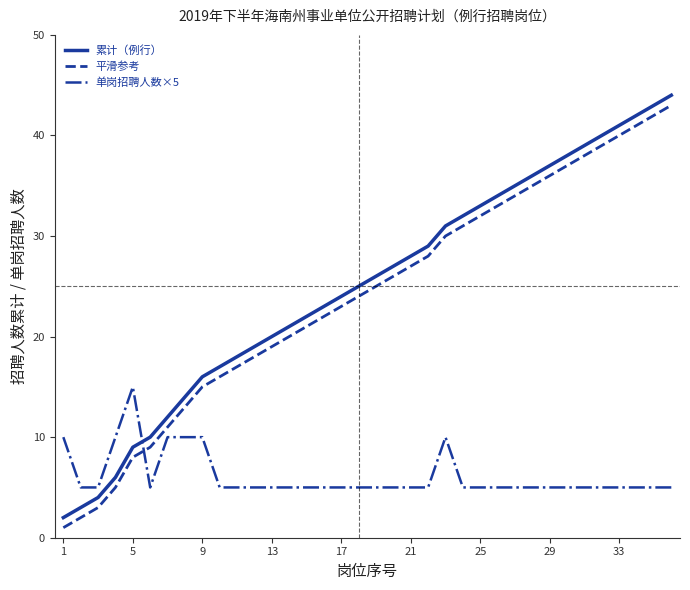

What is the difference between the maximum and minimum values in the 平滑参考 series?

42